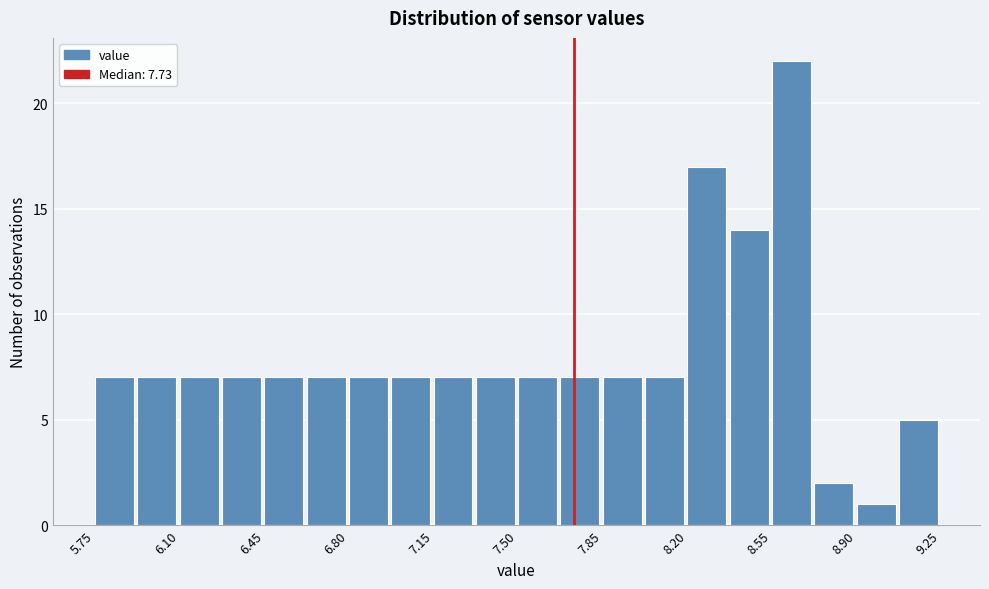

Around what value on the x-axis is the tallest bar? Give the approximate position of its centre, as read against the axis.

8.65